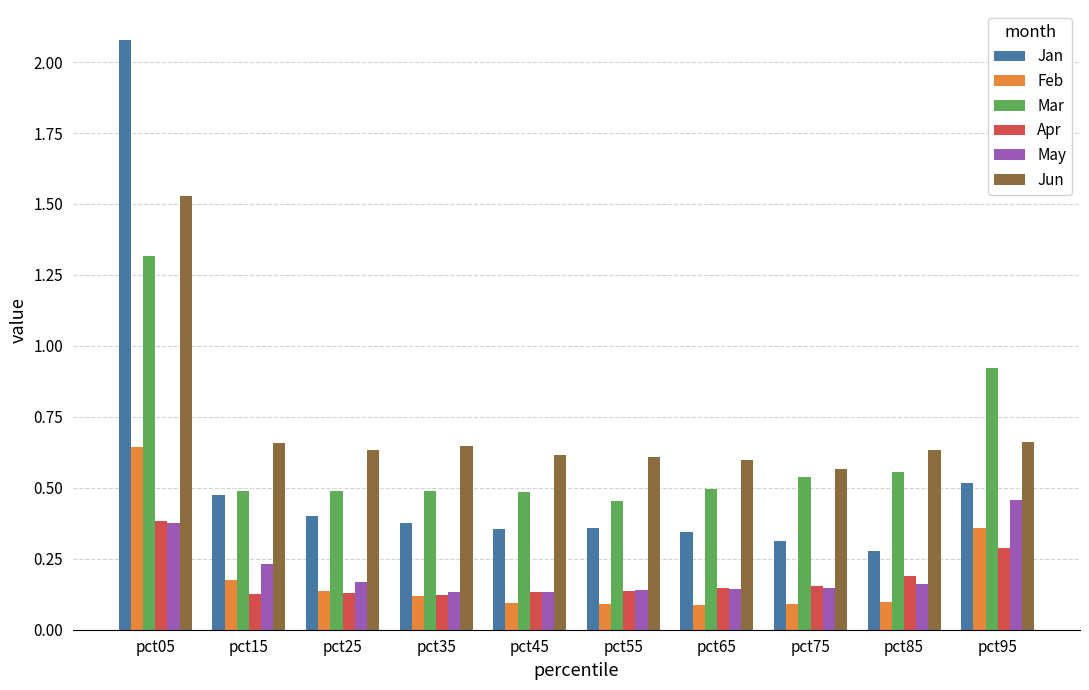

Which category has the highest value in the Apr series?

pct05